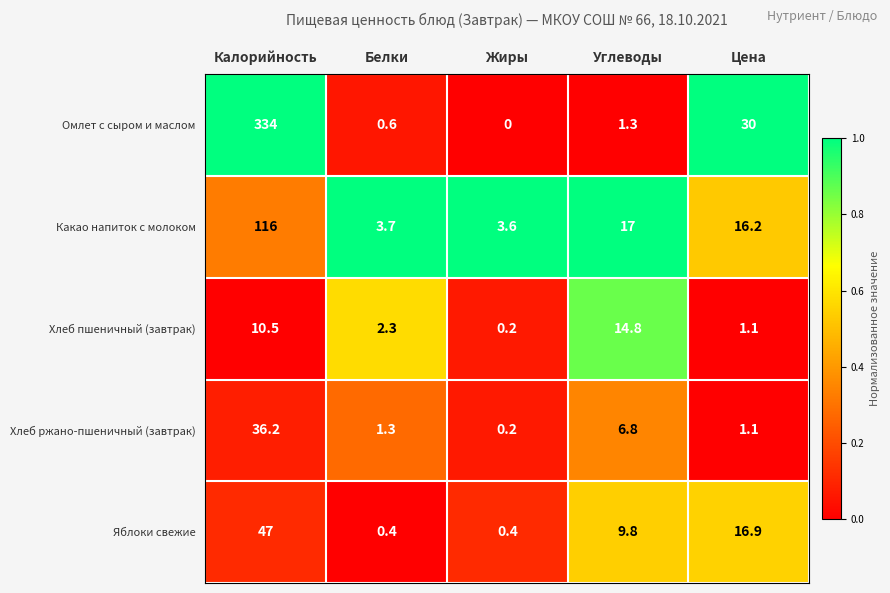

What is the approximate value of Яблоки свежие at Калорийность?

47.0